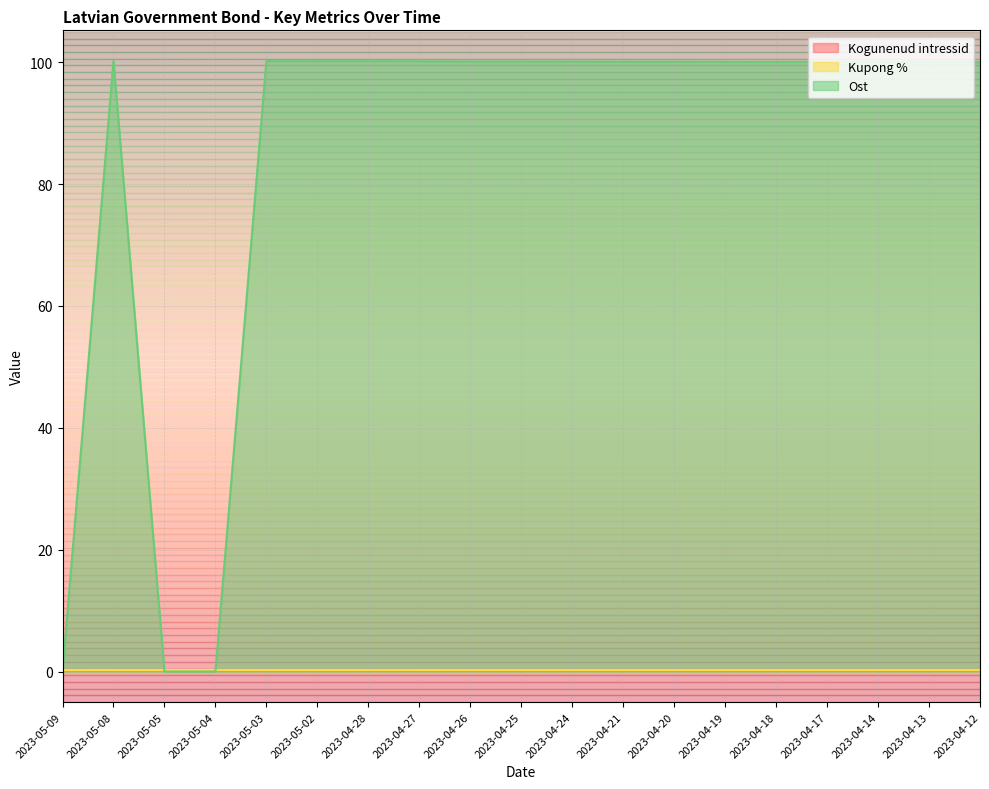

How many lines are shown in the chart?

3